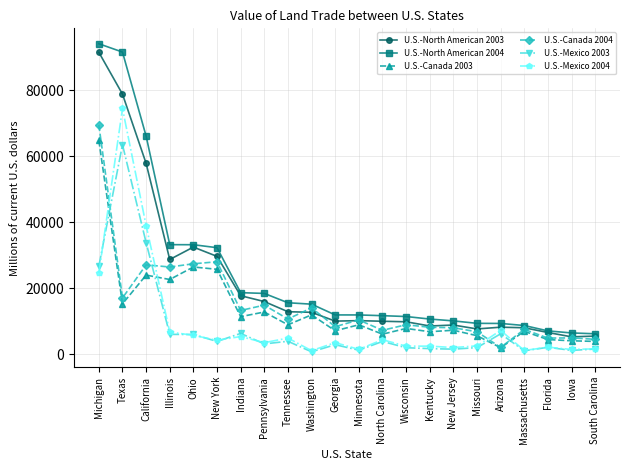

What is the sum of the U.S.-Mexico 2004 values at South Carolina and Florida?

3851